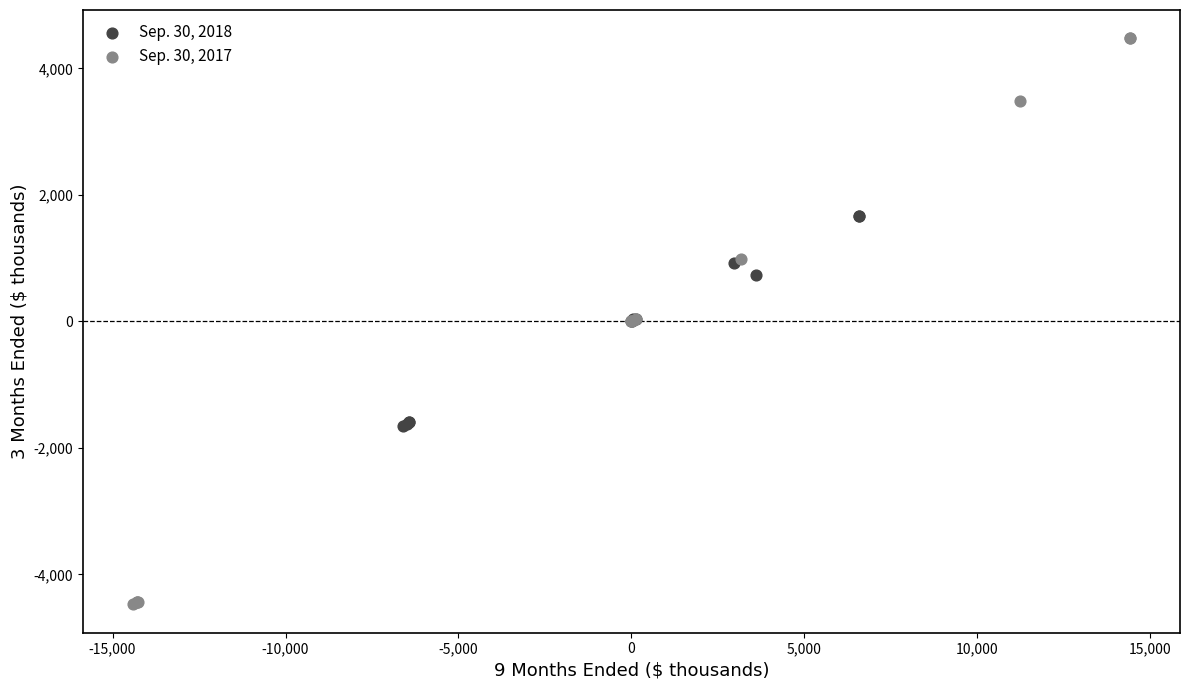

What are all the series names shown in the legend?

Sep. 30, 2018, Sep. 30, 2017